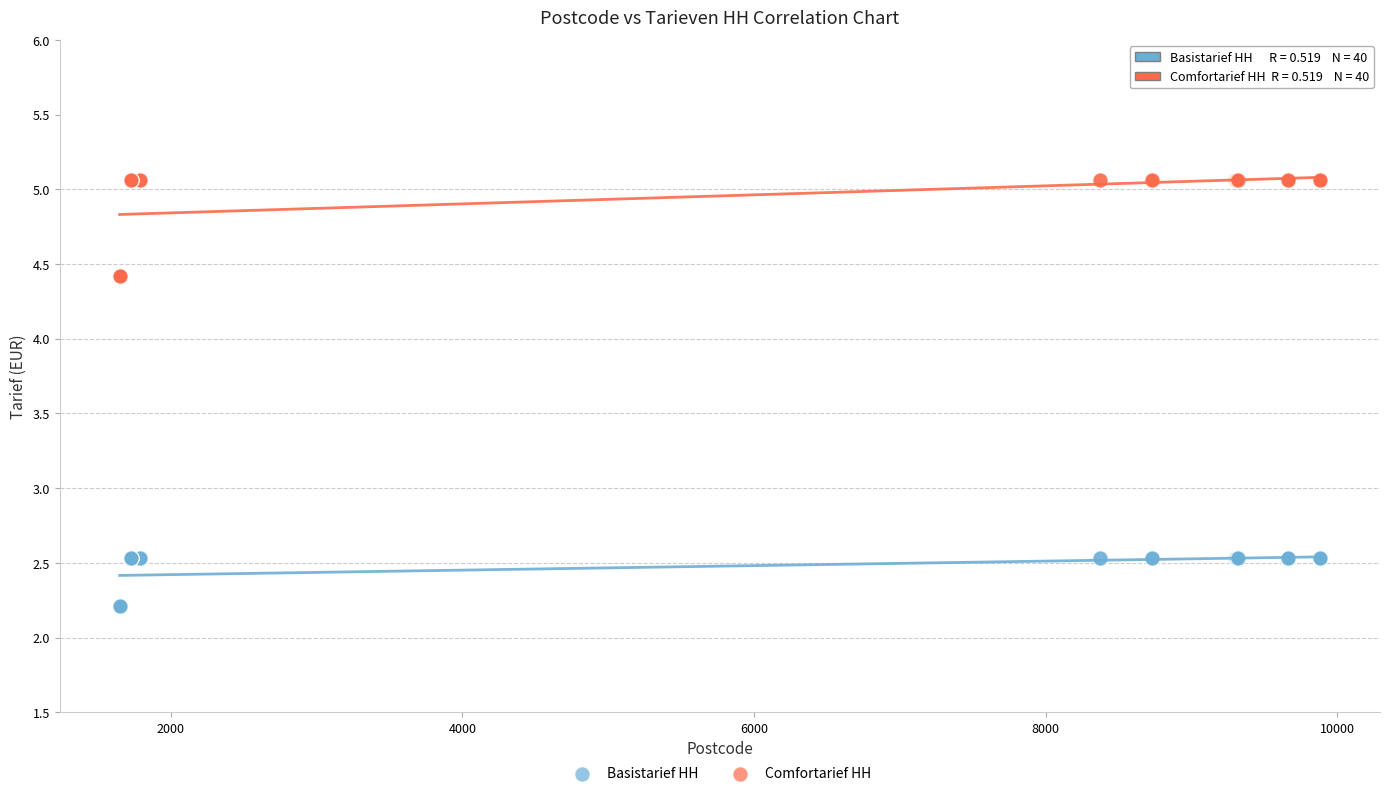

Which series has the widest spread of Y values?

Comfortarief HH